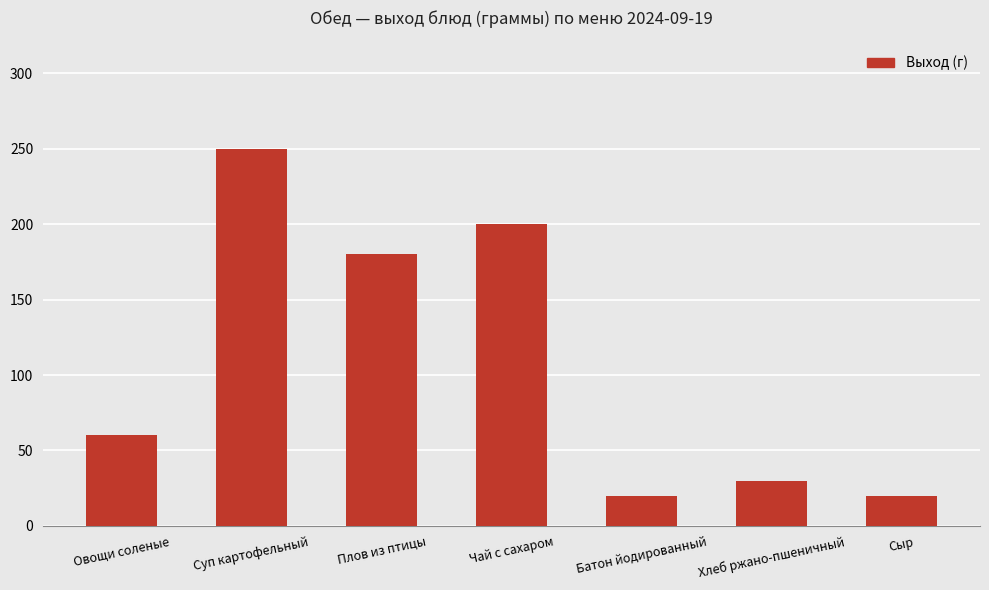

Where is the data nearest to the value 135?

Плов из птицы